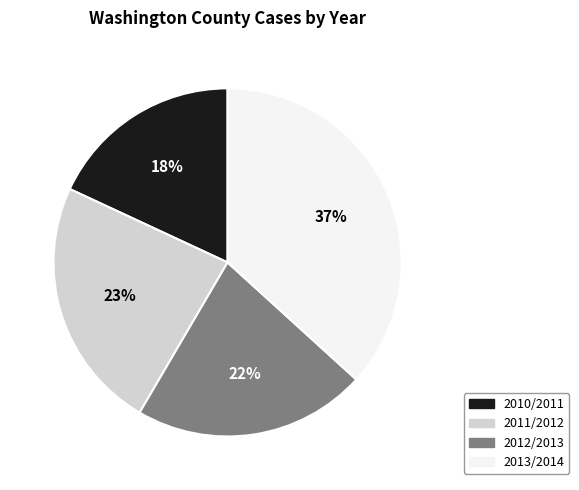

What is the ratio of the value at 2013/2014 to the value at 2011/2012?

1.6